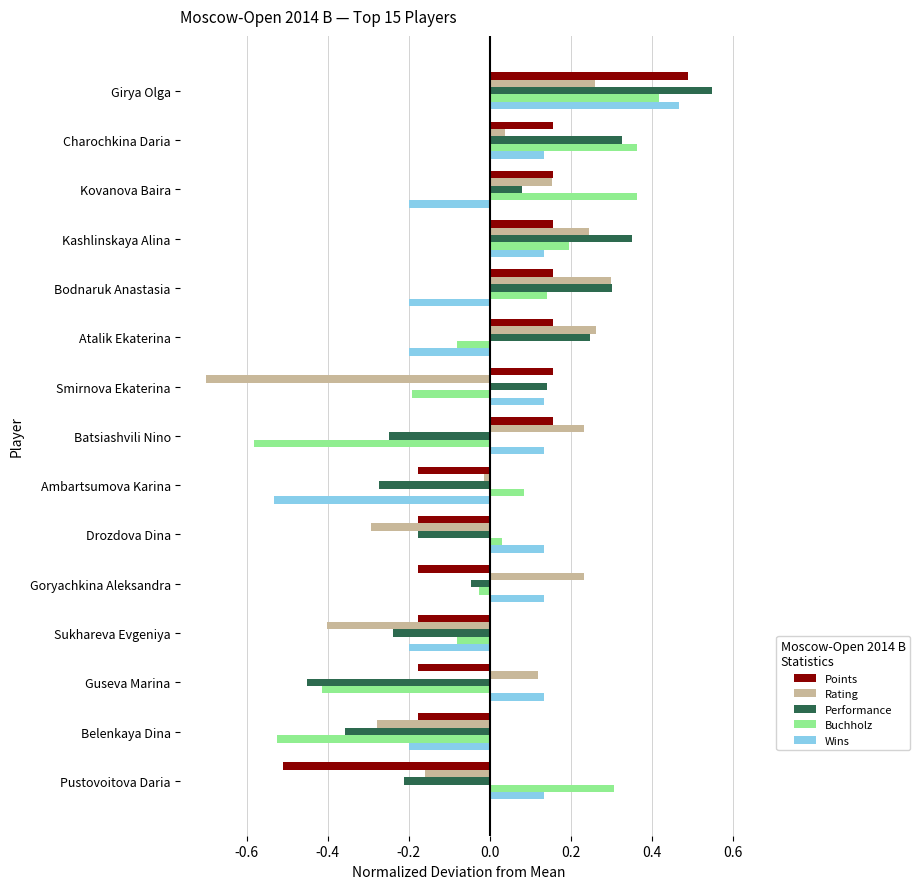

Which category has the lowest value in the Buchholz series?

Batsiashvili Nino